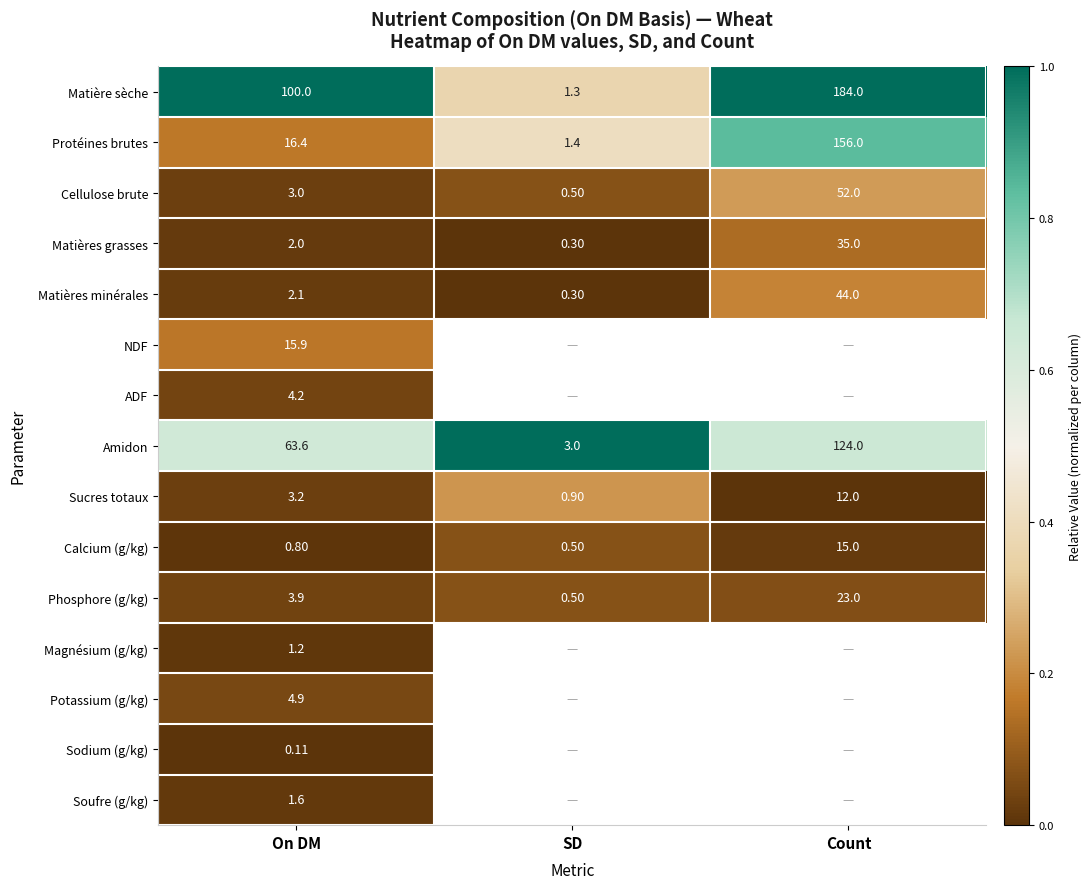

What is the difference between the highest and lowest values at On DM?

99.9